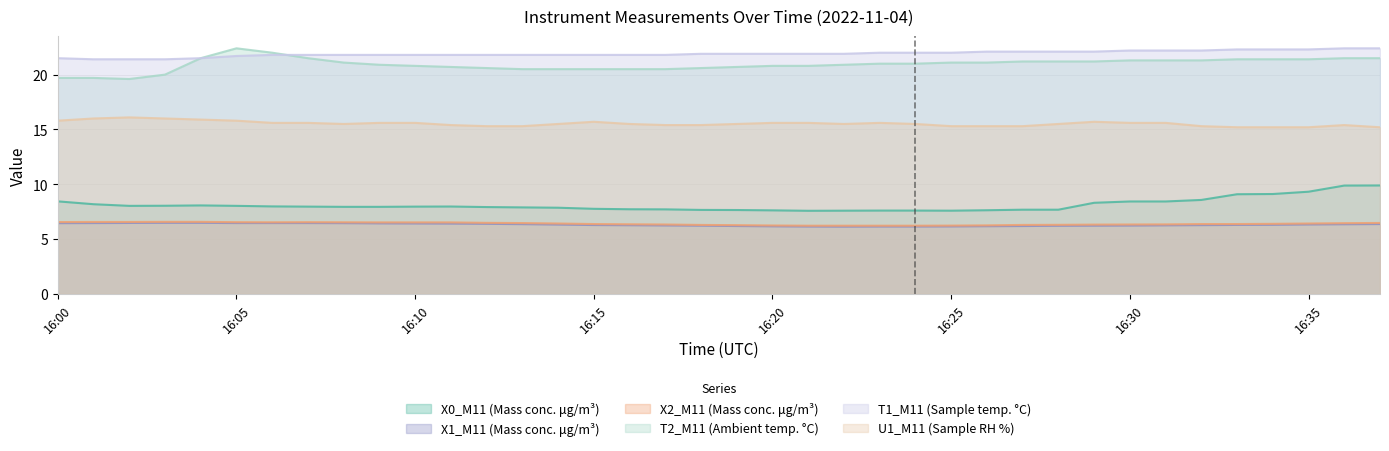

What are all the series names shown in the legend?

X0_M11 (Mass conc. μg/m³), X1_M11 (Mass conc. μg/m³), X2_M11 (Mass conc. μg/m³), T2_M11 (Ambient temp. °C), T1_M11 (Sample temp. °C), U1_M11 (Sample RH %)